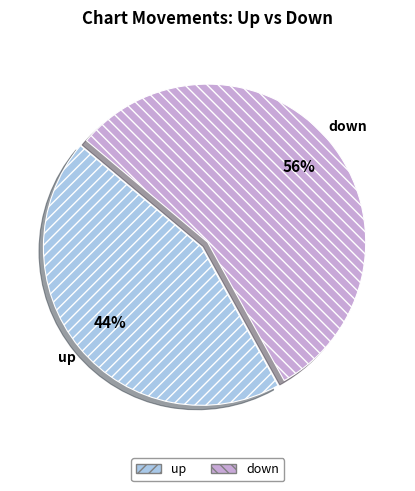

Combined, do up and down account for over 50%?

Yes